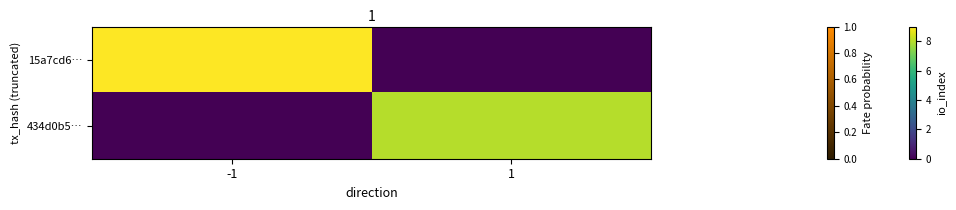

Between -1 and 1, which series saw the biggest shift?

15a7cd6…